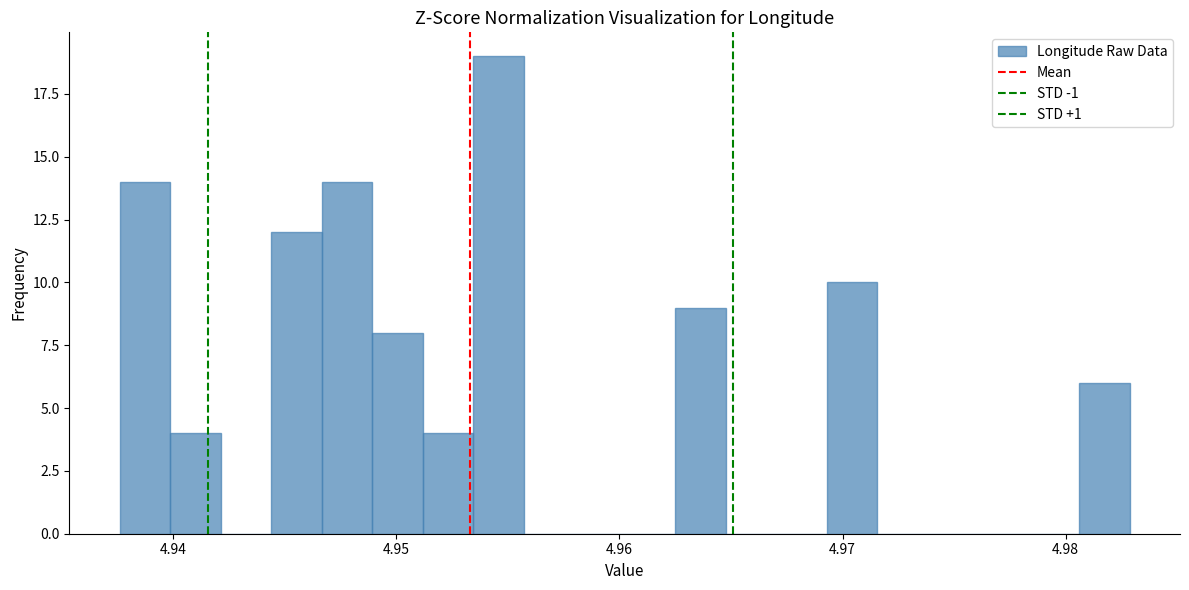

Read against the x-axis, roughly where is the centre of the tallest bar?

4.955